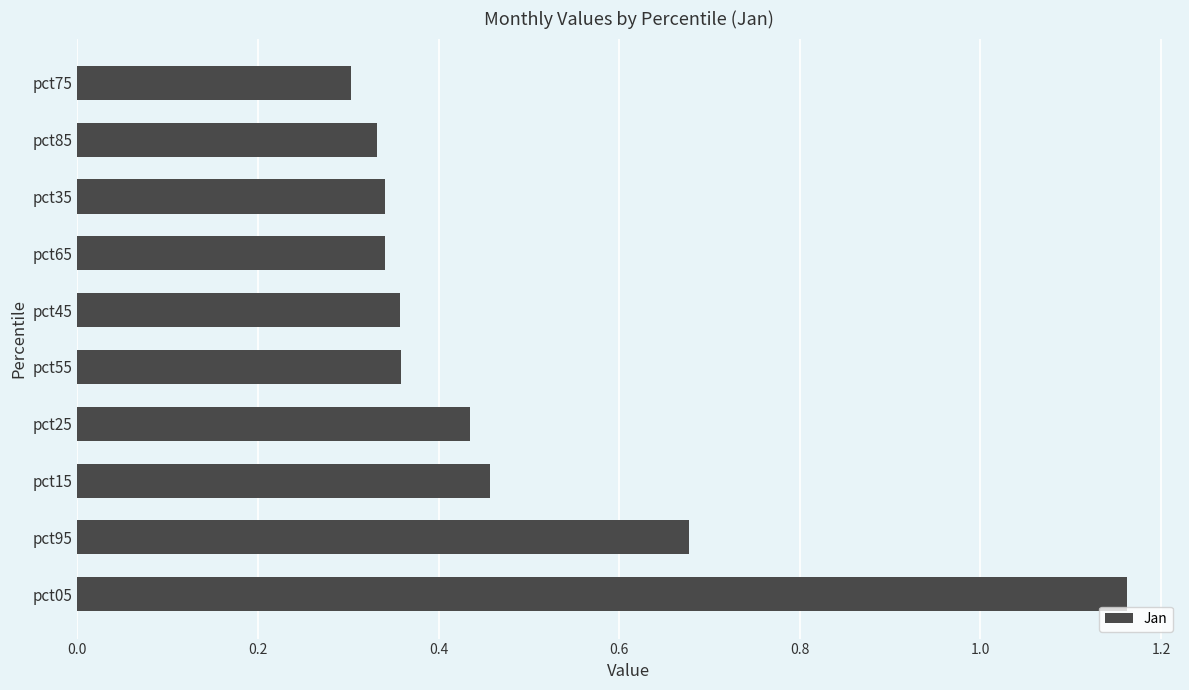

What is the change in value from pct95 to pct65?

-0.3